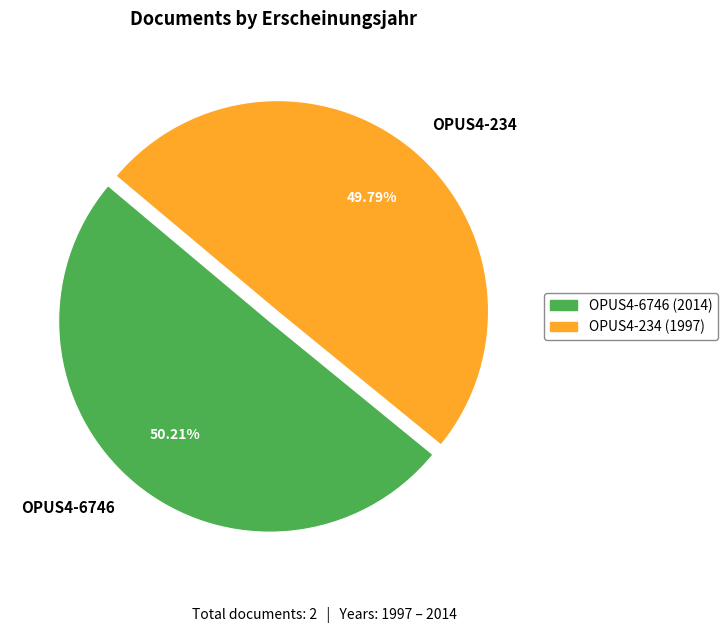

How many segments does this pie chart have?

2